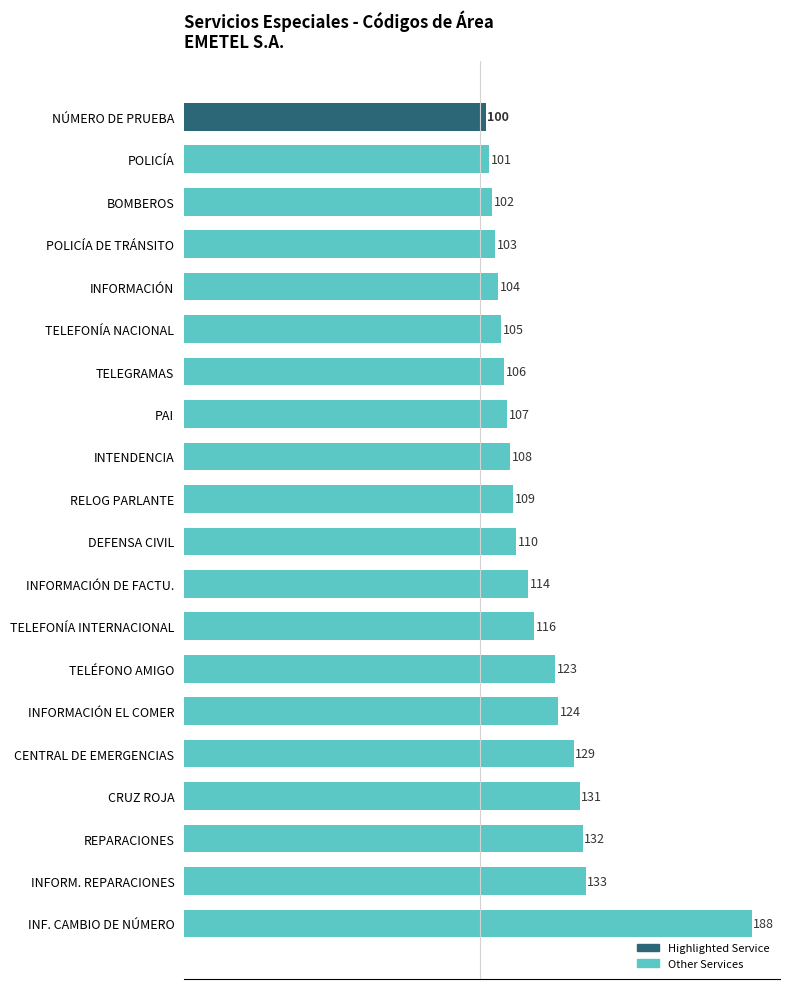

How many data points are less than 110?

10